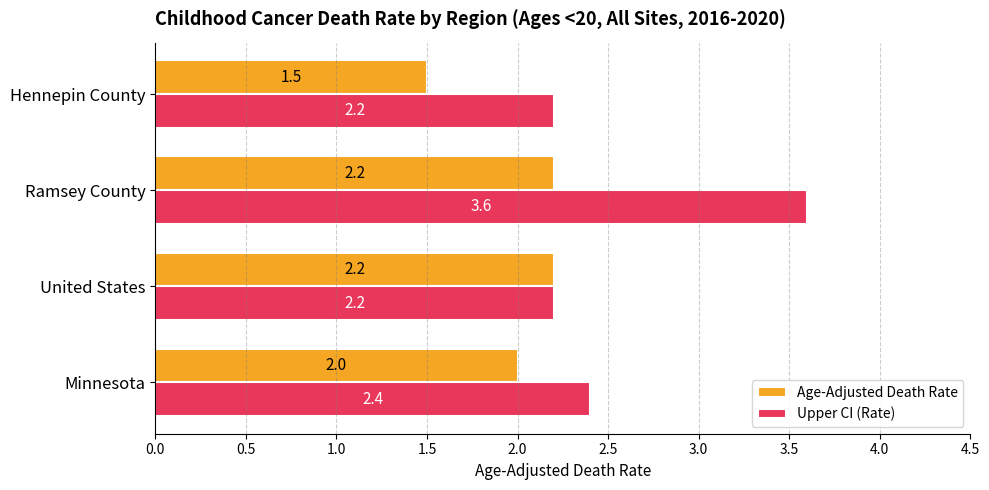

The value of Age-Adjusted Death Rate at Hennepin County is 1.5. True or false?

True